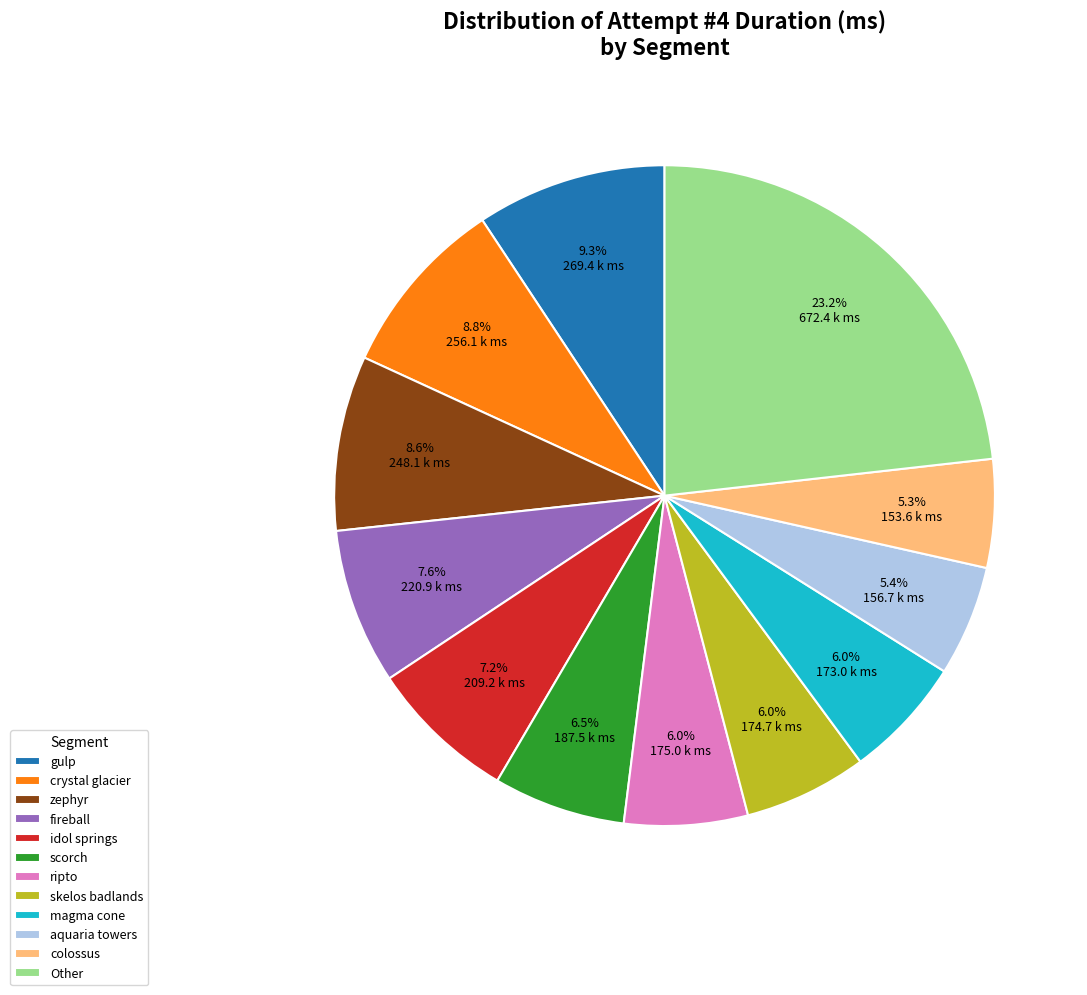

How much of the chart is everything except zephyr?

91.4%